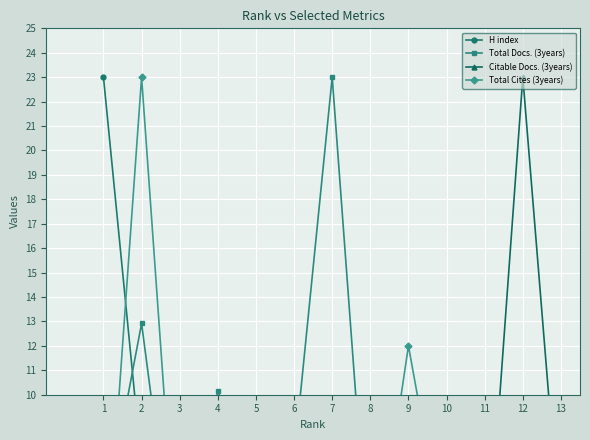

At which category is the sum across all series the highest?

2